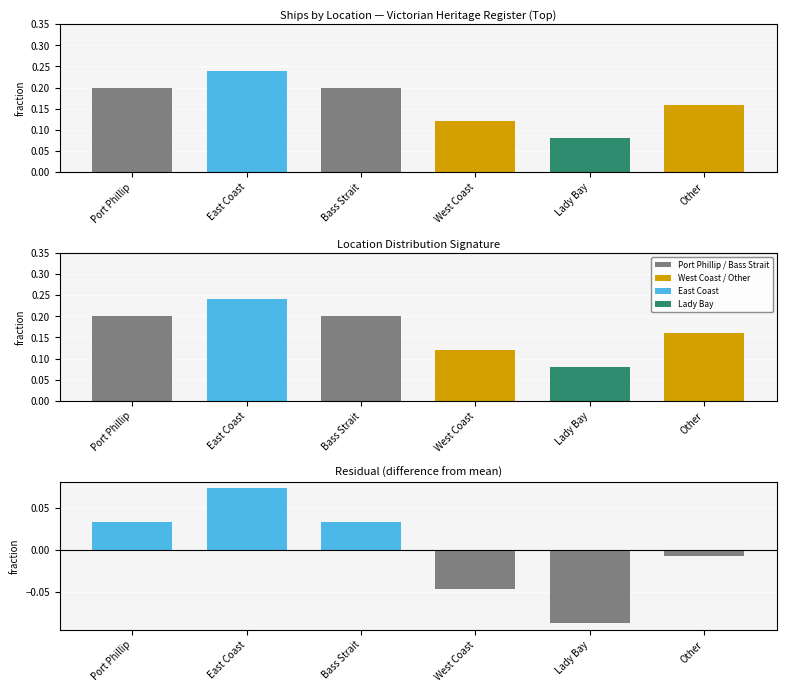

What is the smallest value displayed?

-0.1